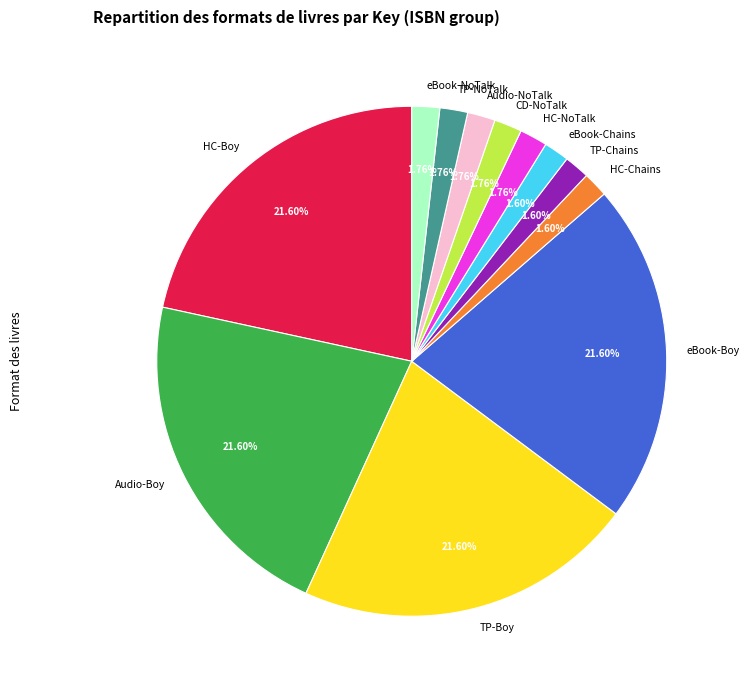

Approximately how many times larger is the value at HC-Boy compared to eBook-NoTalk?

12.3